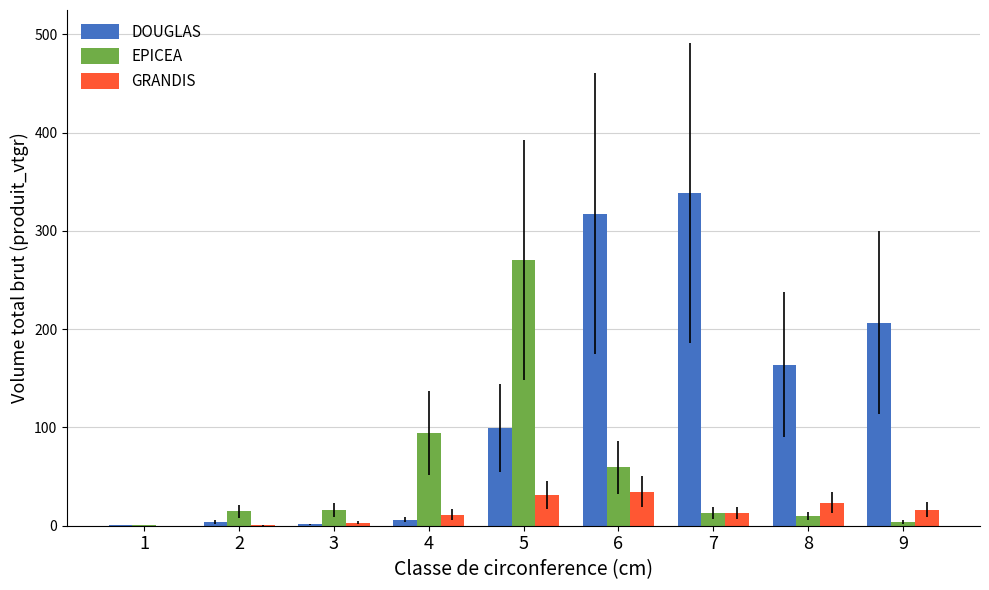

Is the value of GRANDIS at 6 greater than the value of DOUGLAS at 5?

No